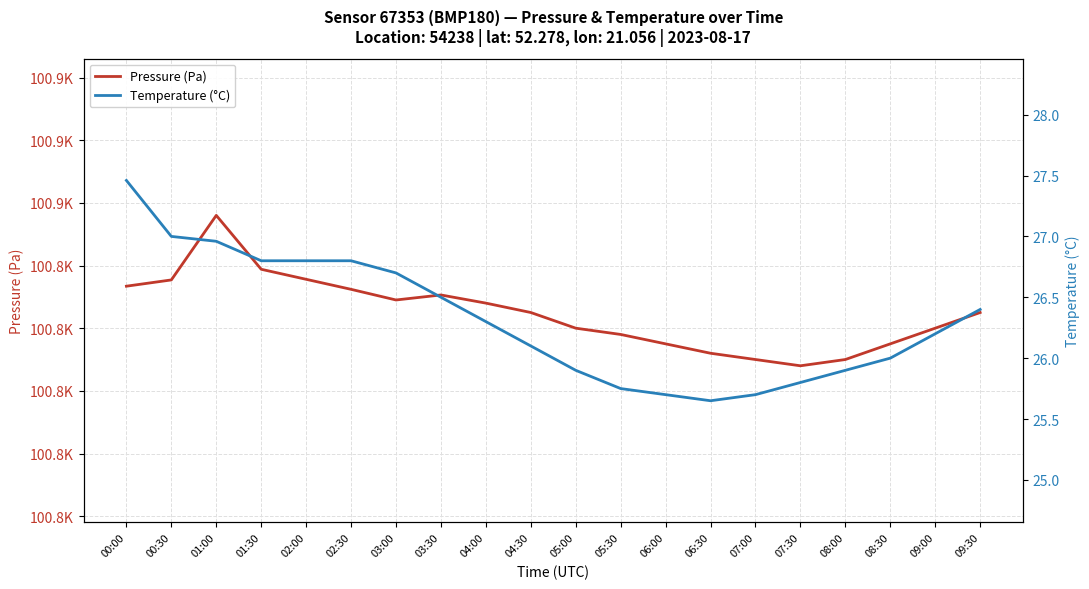

What is the total value across all series at 00:00?

100860.9